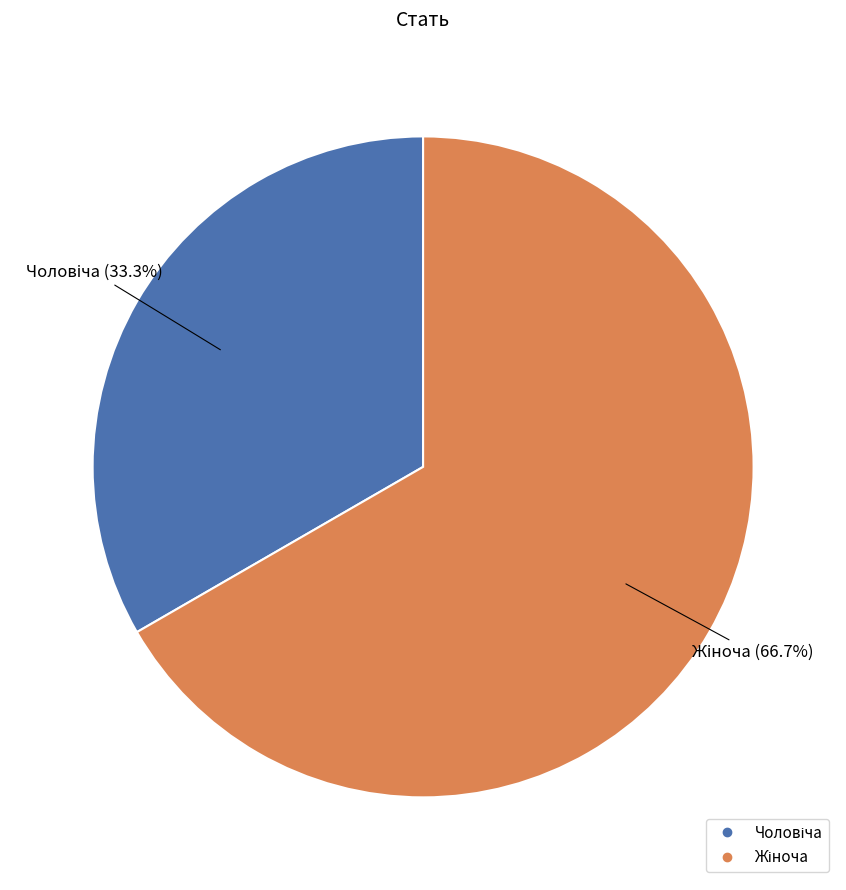

Is there a majority slice in this chart?

Yes